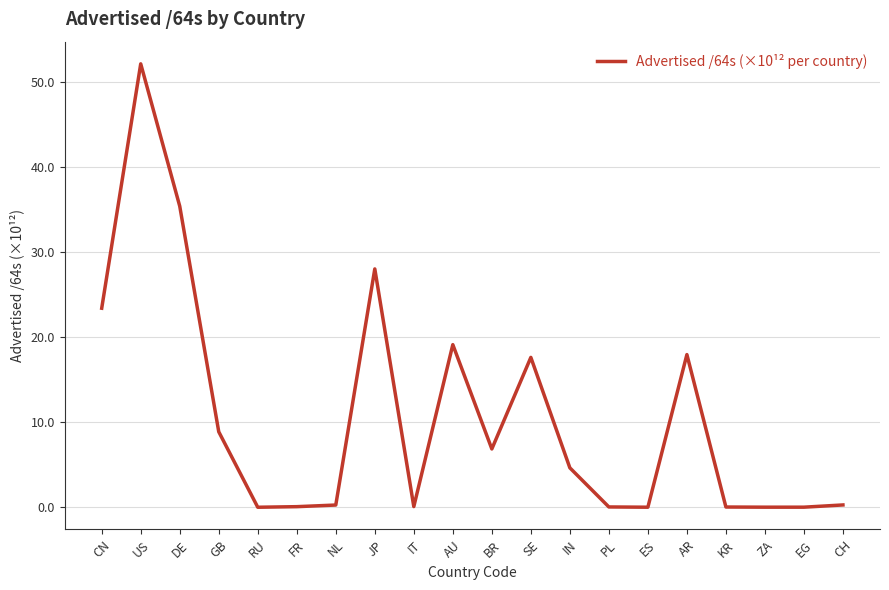

What is the sum of the values at IN and DE?

40.0